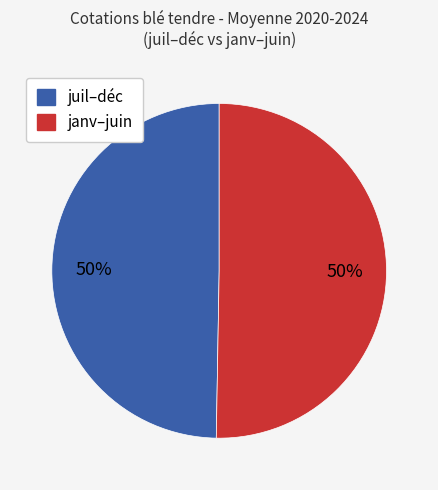

To the nearest percent, what is the average slice percentage?

50%